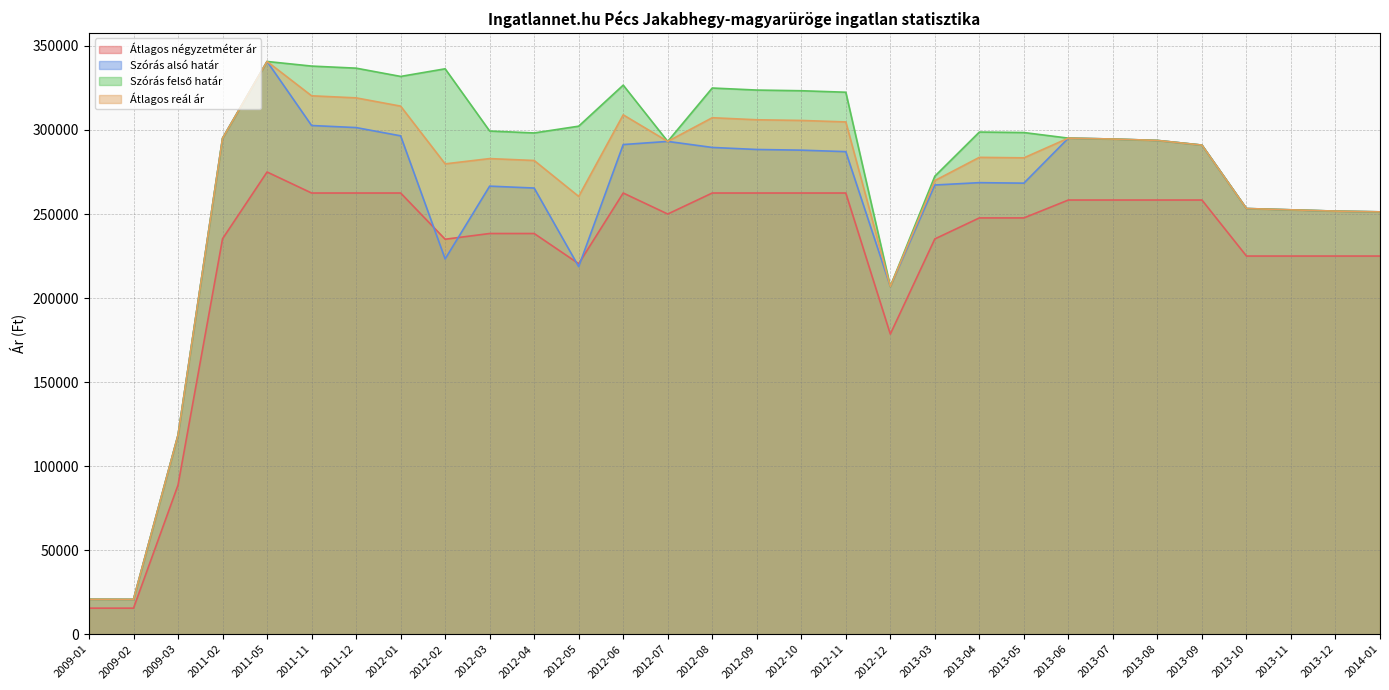

Where does the Átlagos négyzetméter ár series first go above 247685?

2011-05